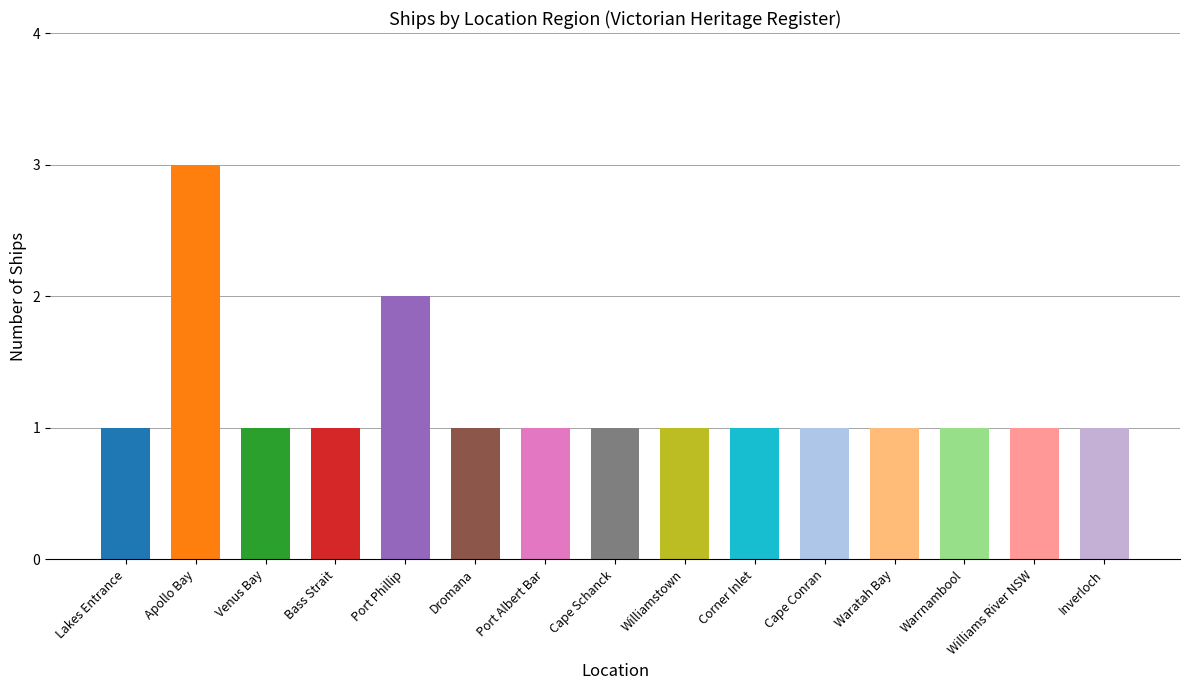

How many categories are shown in the chart?

15